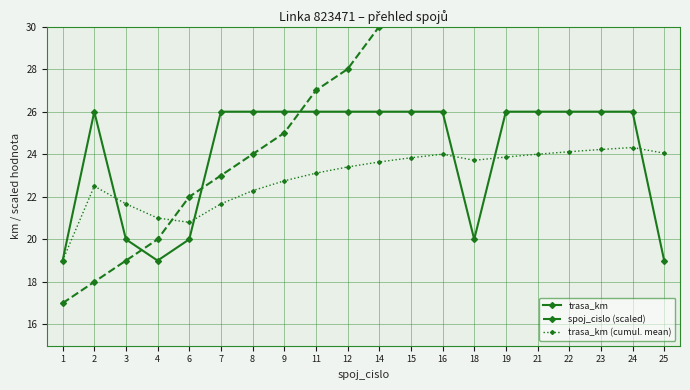

In trasa_km (cumul. mean), how many points are lower than both neighbors (excluding endpoints)?

2